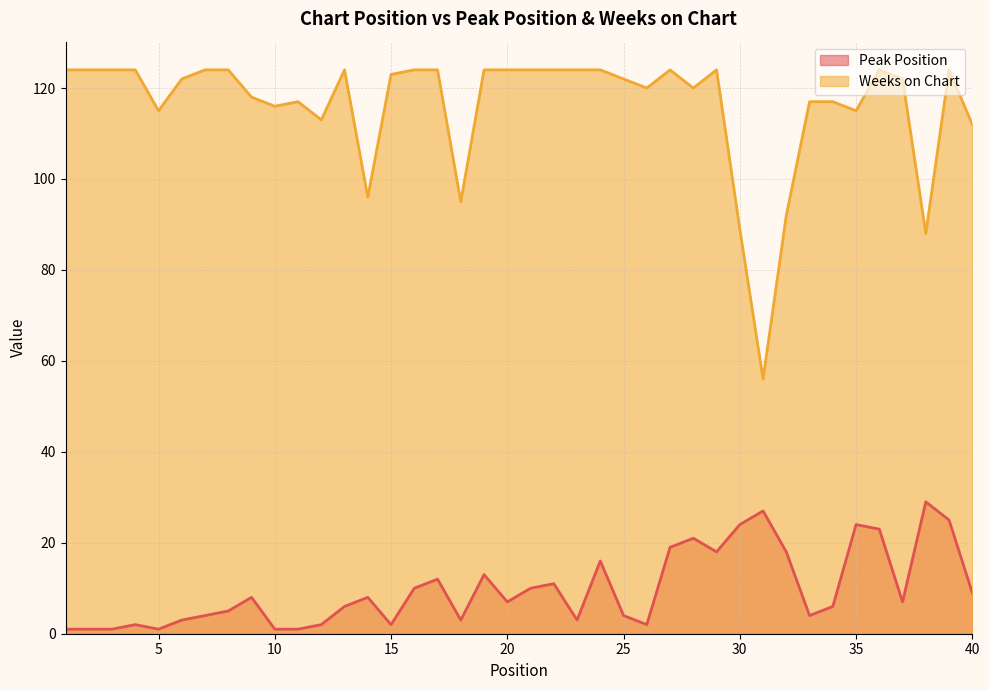

The value of Peak Position at 12 is 2. True or false?

True